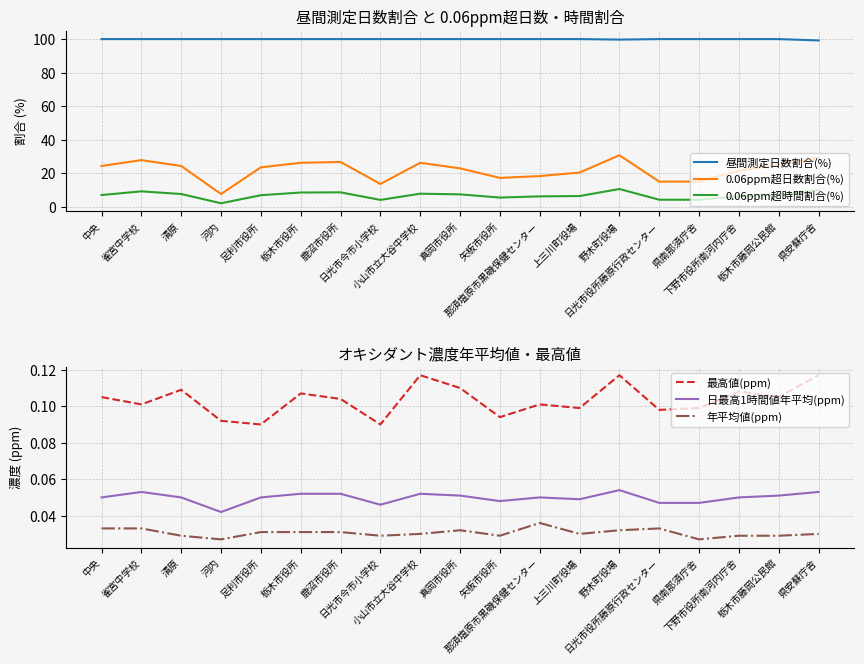

At which category does the chart reach its minimum across all series?

河内